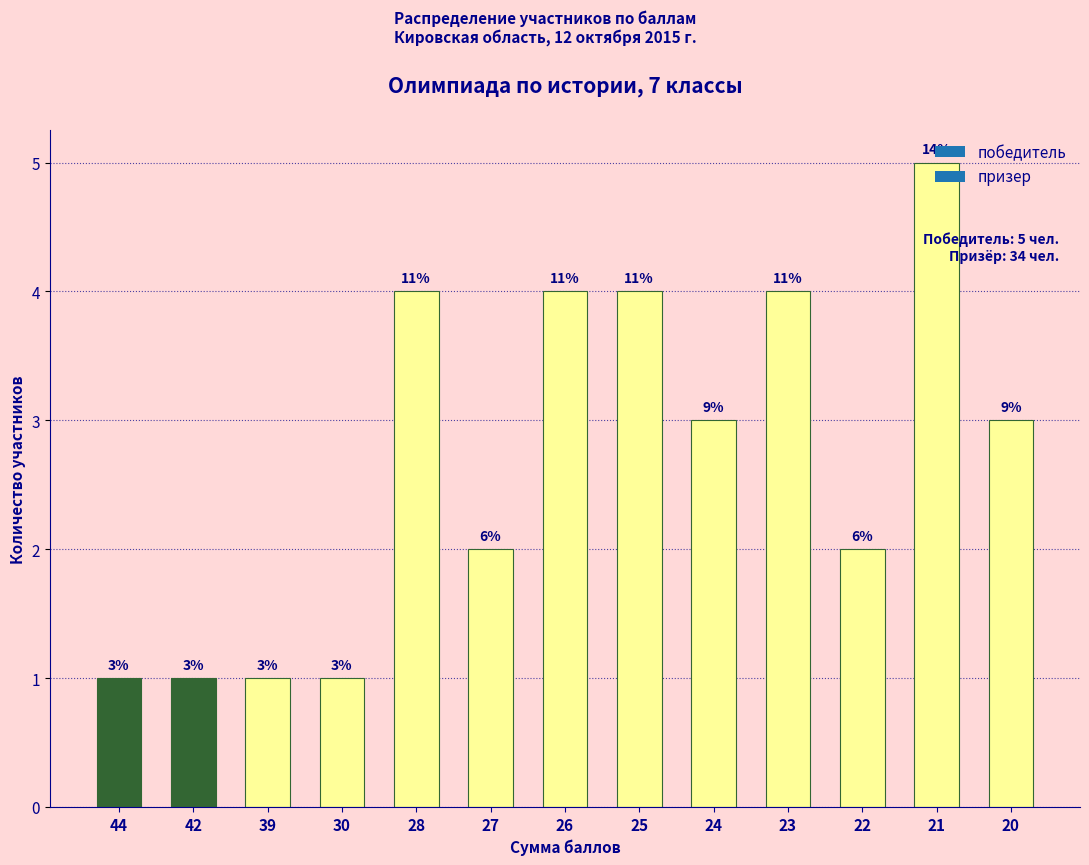

How many bars are there in total?

13